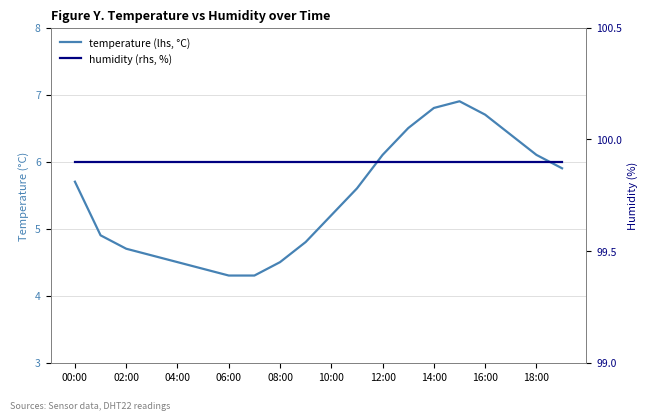

What is the sum of all temperature (lhs, °C) values?

108.9